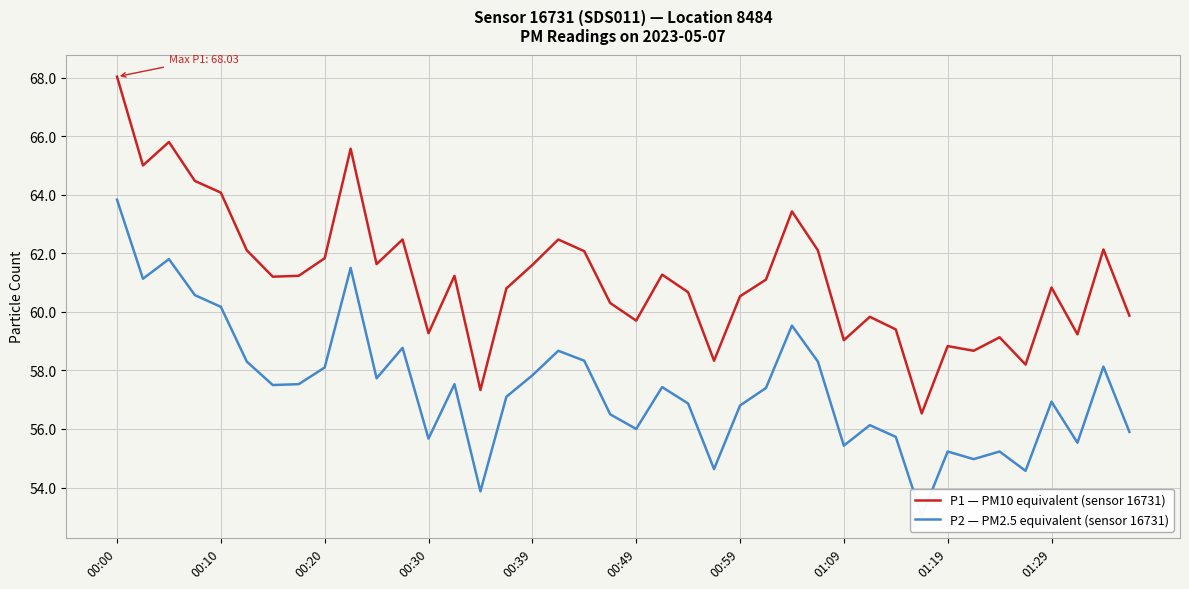

Reading right to left, what are all the values shown in this chart?

P1 — PM10 equivalent (sensor 16731): 59.9	62.1	59.2	60.8	58.2	59.1	58.7	58.8	56.5	59.4	59.8	59.0	62.1	63.4	61.1	60.5	58.3	60.7	61.3	59.7	60.3	62.1	62.5	61.6	60.8	57.3	61.2	59.3	62.5	61.6	65.6	61.8	61.2	61.2	62.1	64.1	64.5	65.8	65.0	68.0
P2 — PM2.5 equivalent (sensor 16731): 55.9	58.1	55.5	56.9	54.6	55.2	55.0	55.2	53.0	55.7	56.1	55.4	58.3	59.5	57.4	56.8	54.6	56.9	57.4	56.0	56.5	58.3	58.7	57.8	57.1	53.9	57.5	55.7	58.8	57.7	61.5	58.1	57.5	57.5	58.3	60.2	60.6	61.8	61.1	63.8